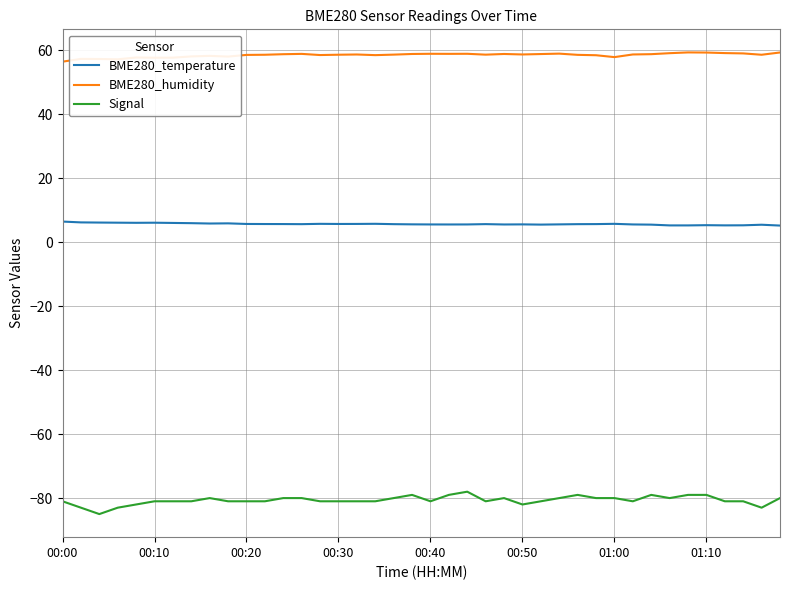

Which series has the largest total across all categories?

BME280_humidity